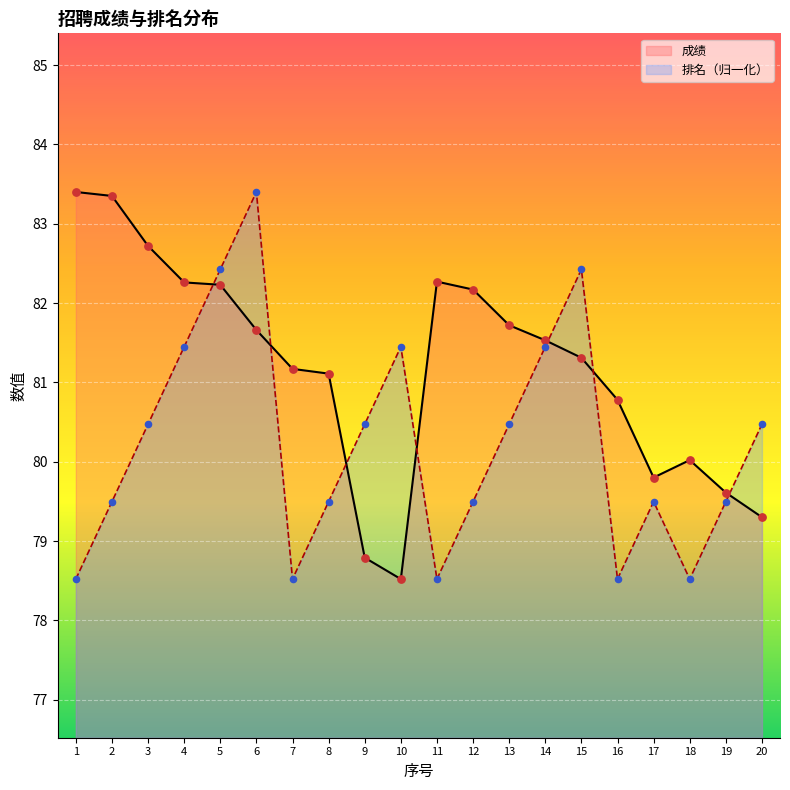

What is the total value across all series at 18?

158.5